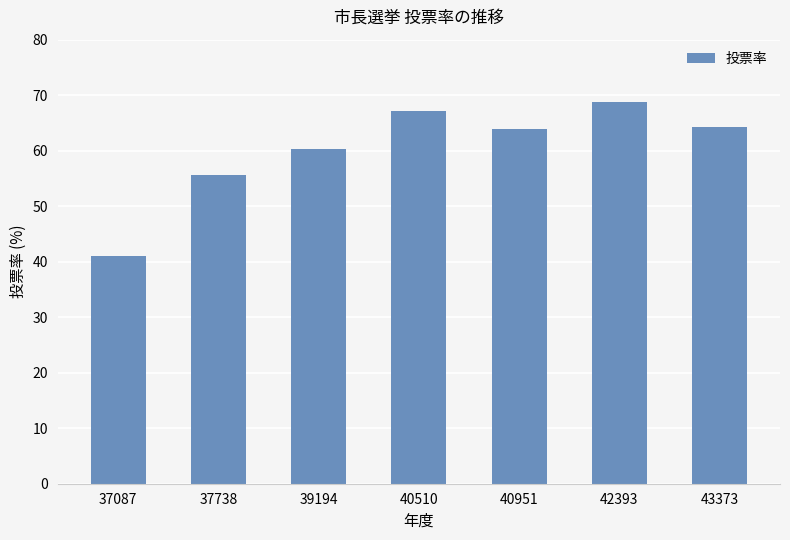

What is the difference between the values at 39194 and 40951?

3.5